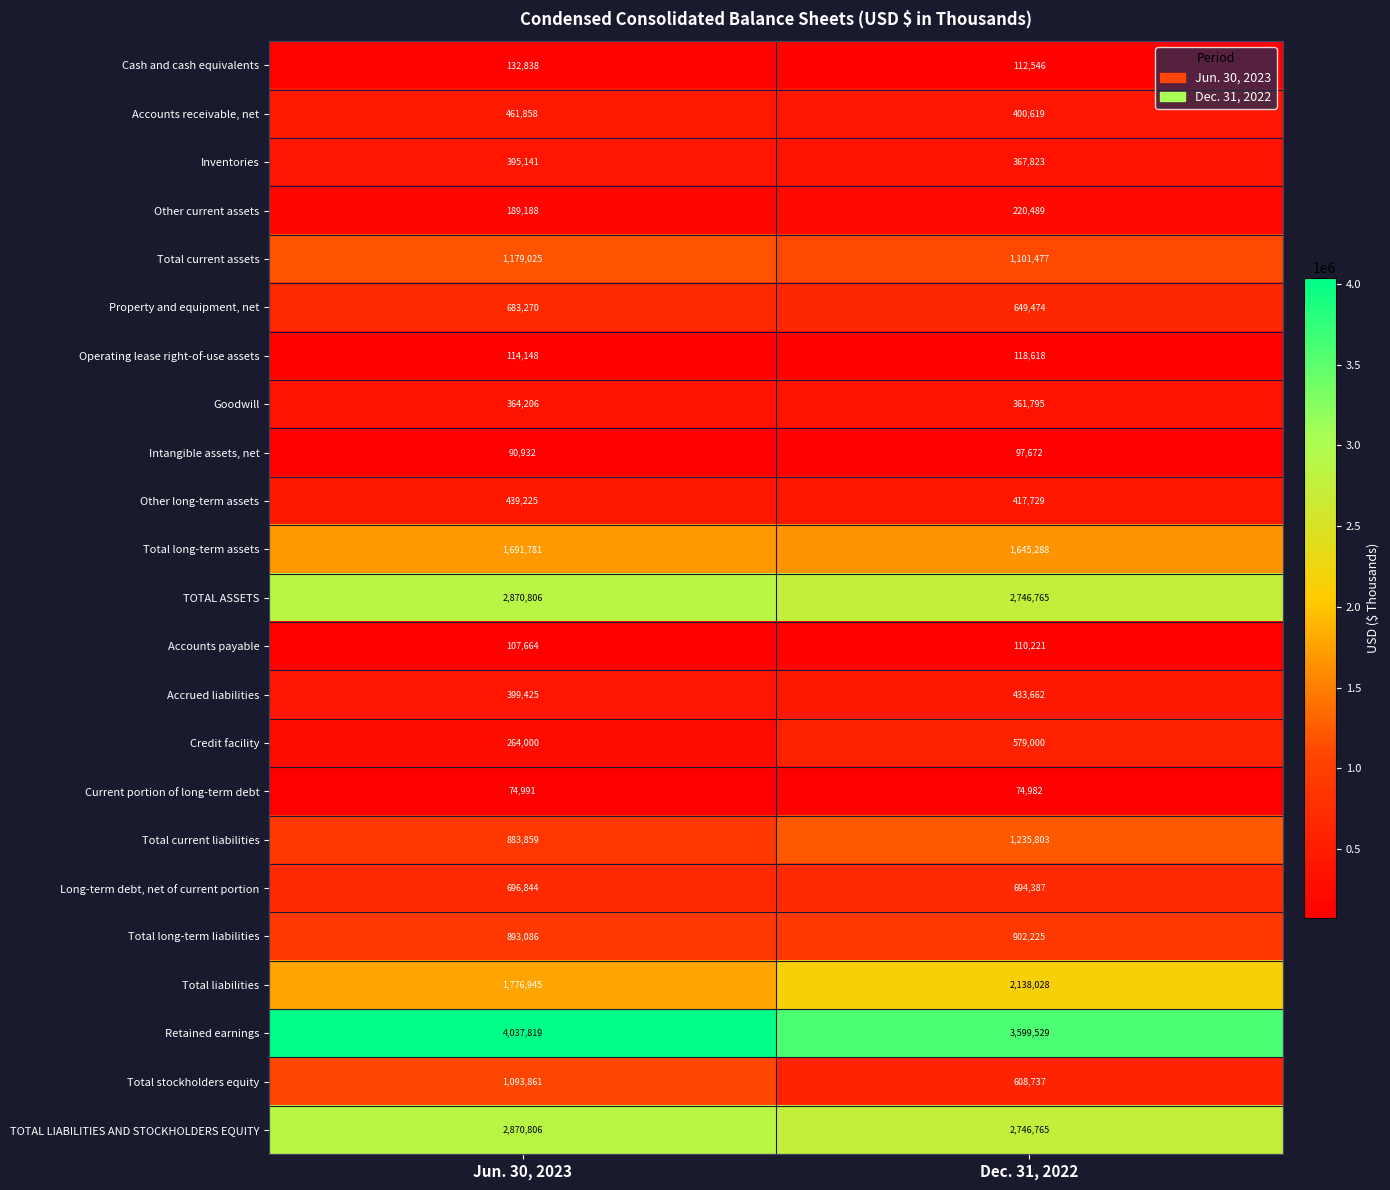

How many distinct data groups are displayed?

23